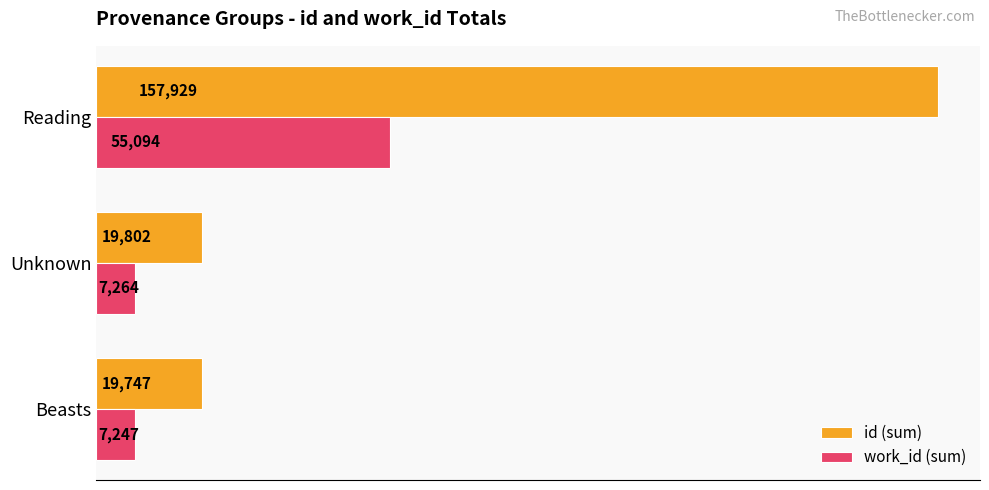

At which category is the sum across all series the highest?

Reading